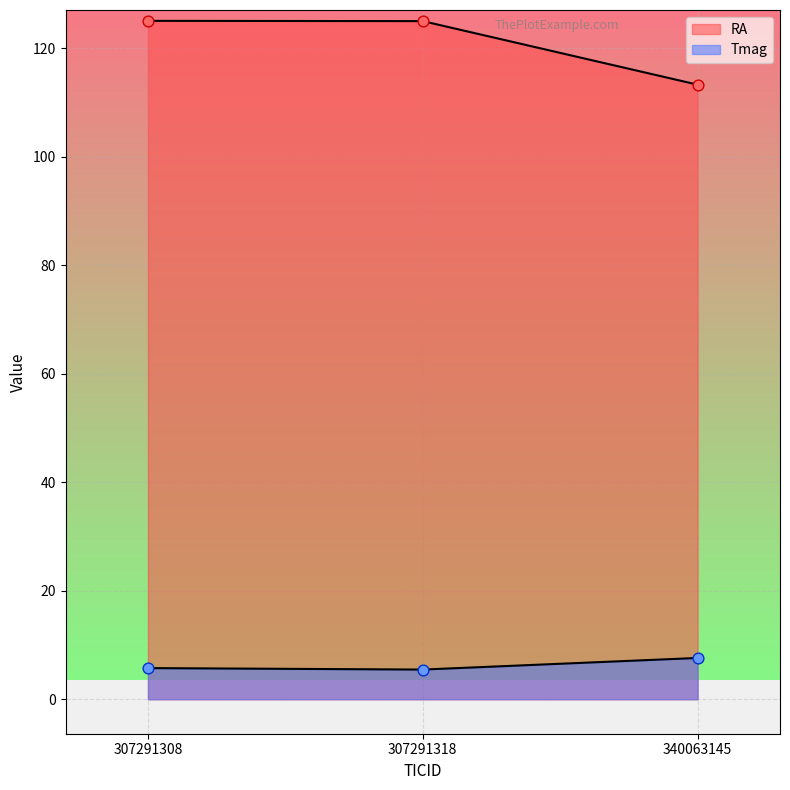

Which series has the largest total across all categories?

RA